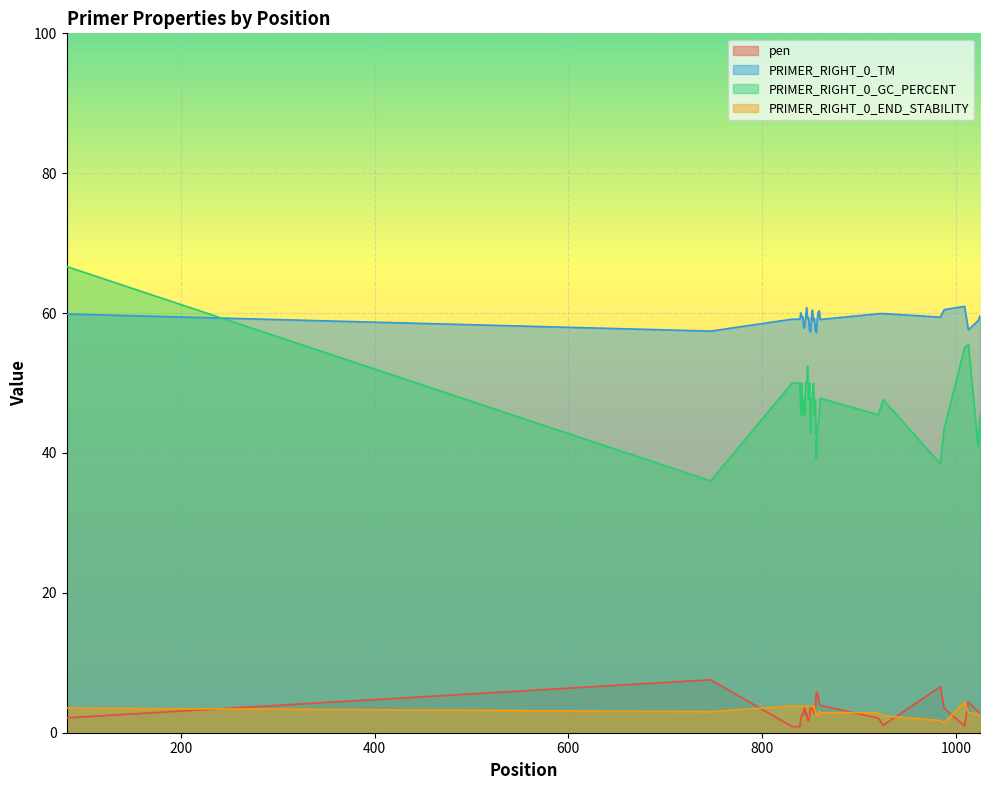

What is the highest value of the PRIMER_RIGHT_0_END_STABILITY series?

4.4